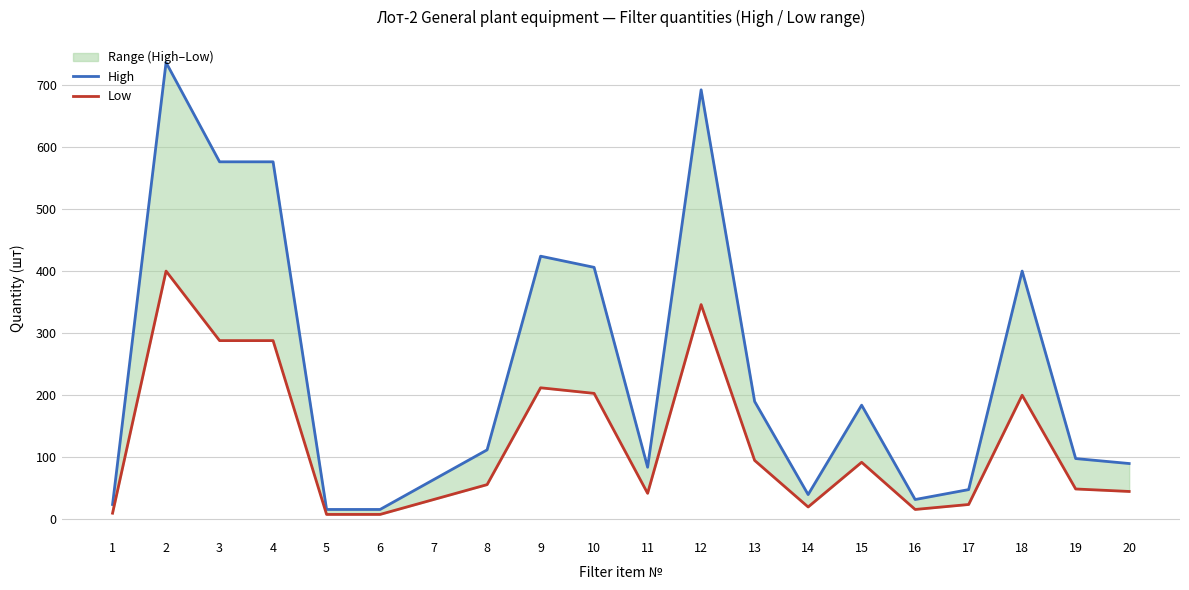

Rank the series by their maximum value, from lowest to highest.

Low, High